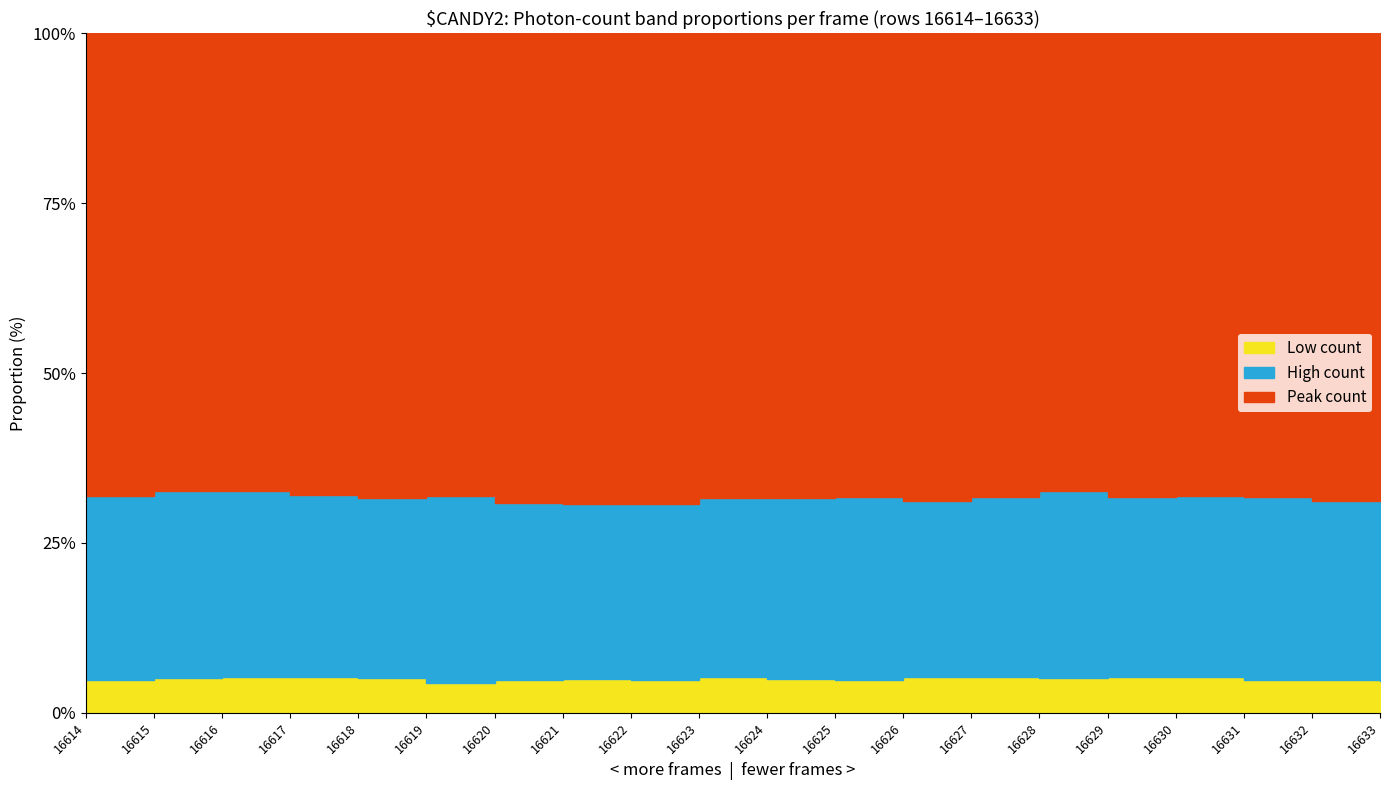

How many values in the High series exceed 2871?

9